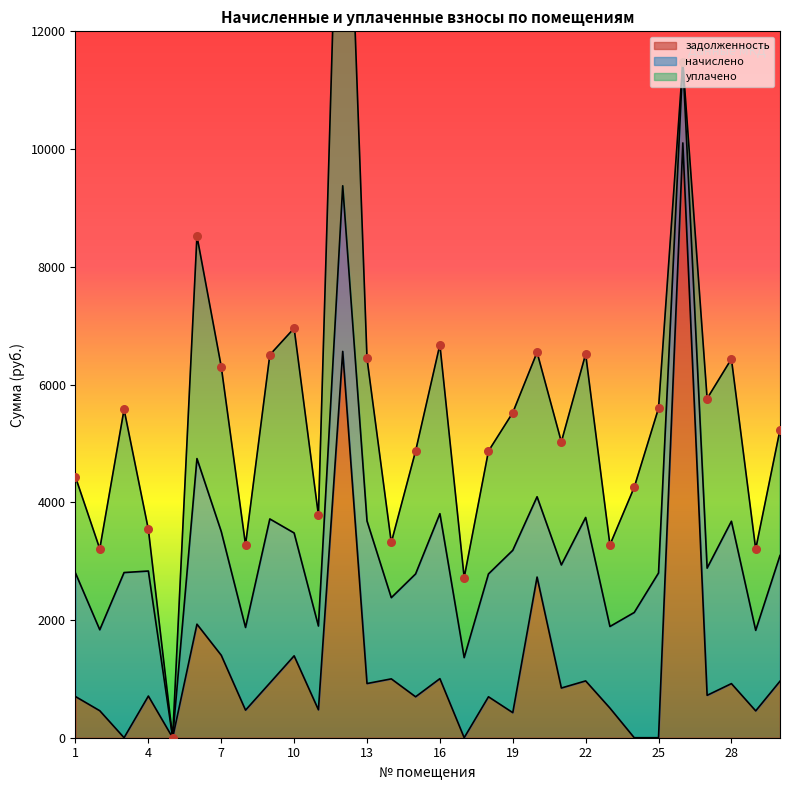

Which series contains the highest Y value?

задолженность